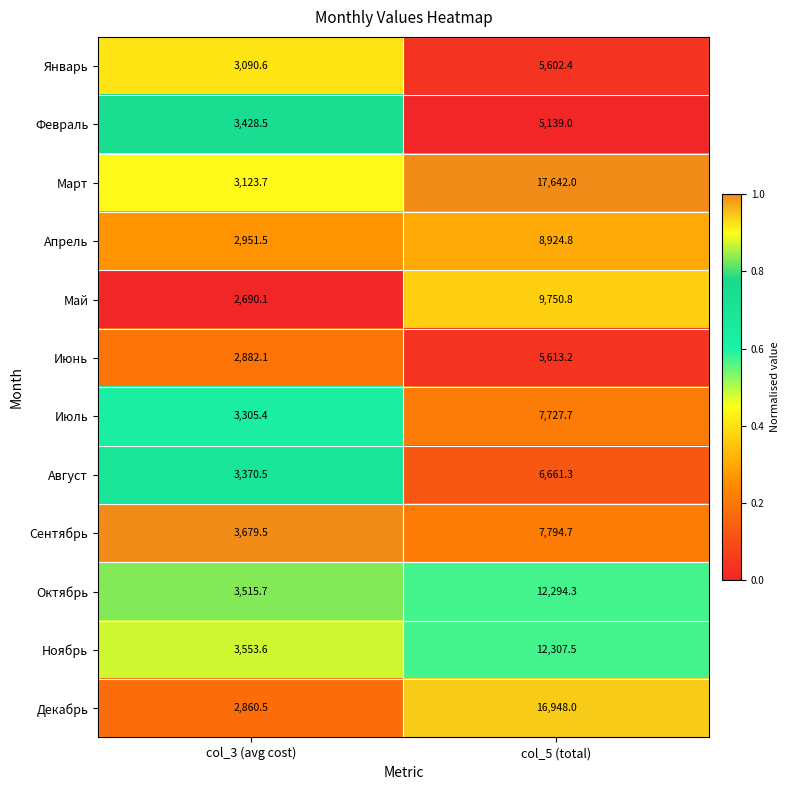

Where does the Май series first go above 9750?

col_5 (total)